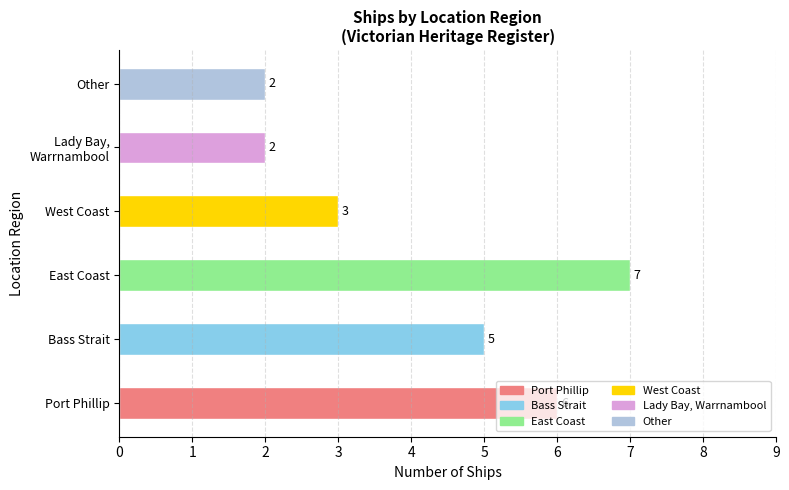

Reading left to right, extract all data points from this chart.

Port Phillip=6	Bass Strait=5	East Coast=7	West Coast=3	Lady Bay, Warrnambool=2	Other=2